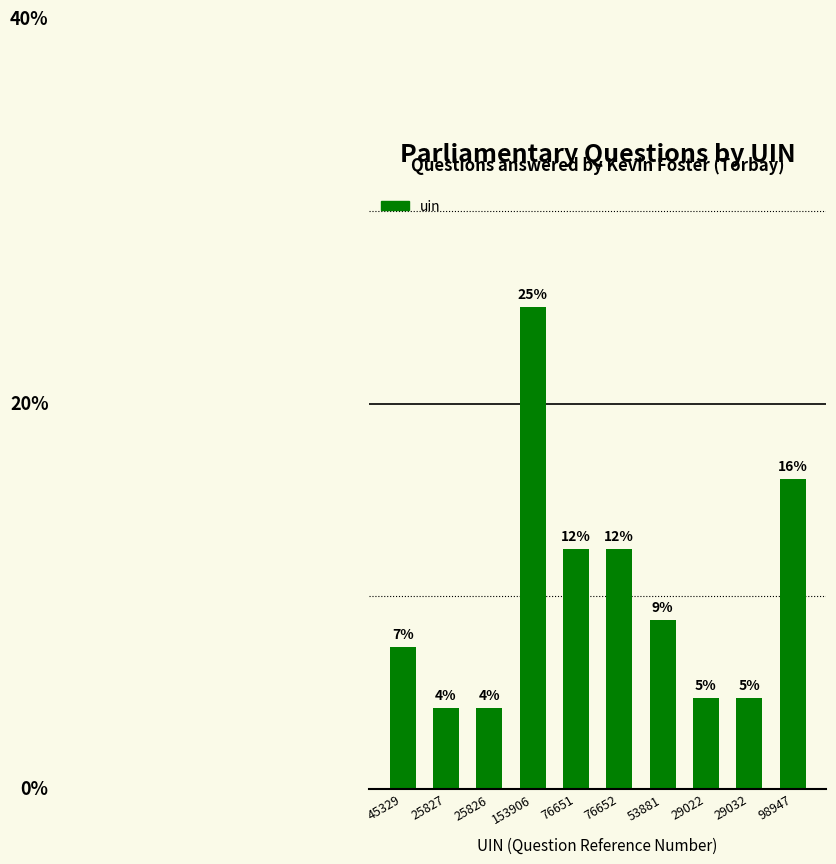

The chart shows a value of 8.8 at 53881. True or false?

True